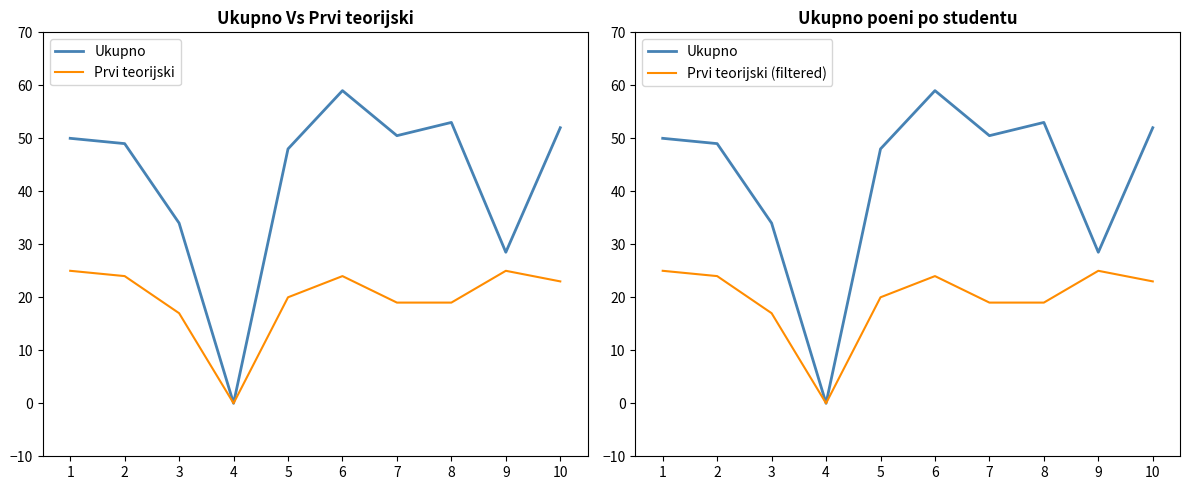

How many positive values does the Ukupno series have?

9